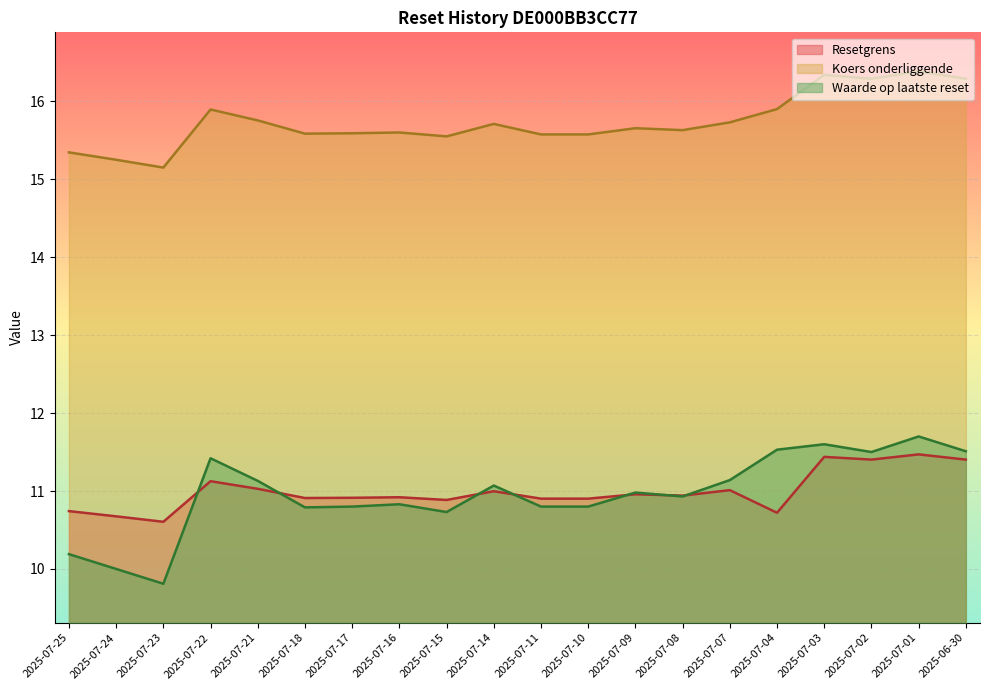

Which series has the widest spread of values?

Waarde op laatste reset